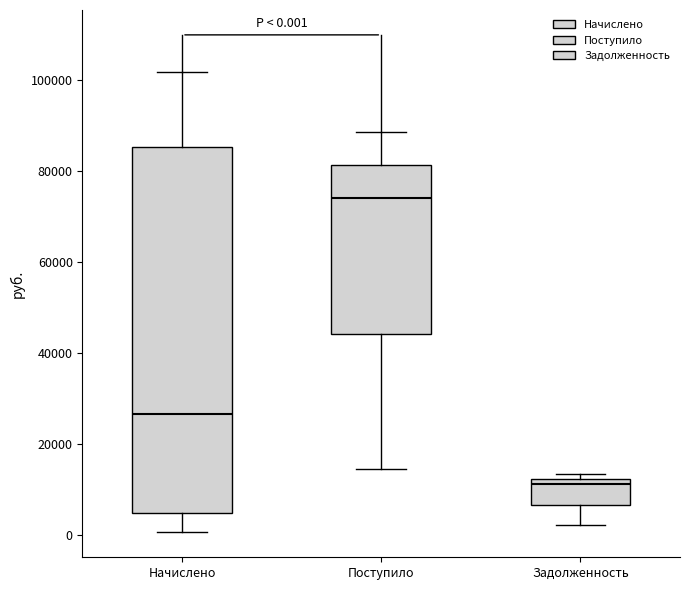

Which box has the lowest median line?

Задолженность